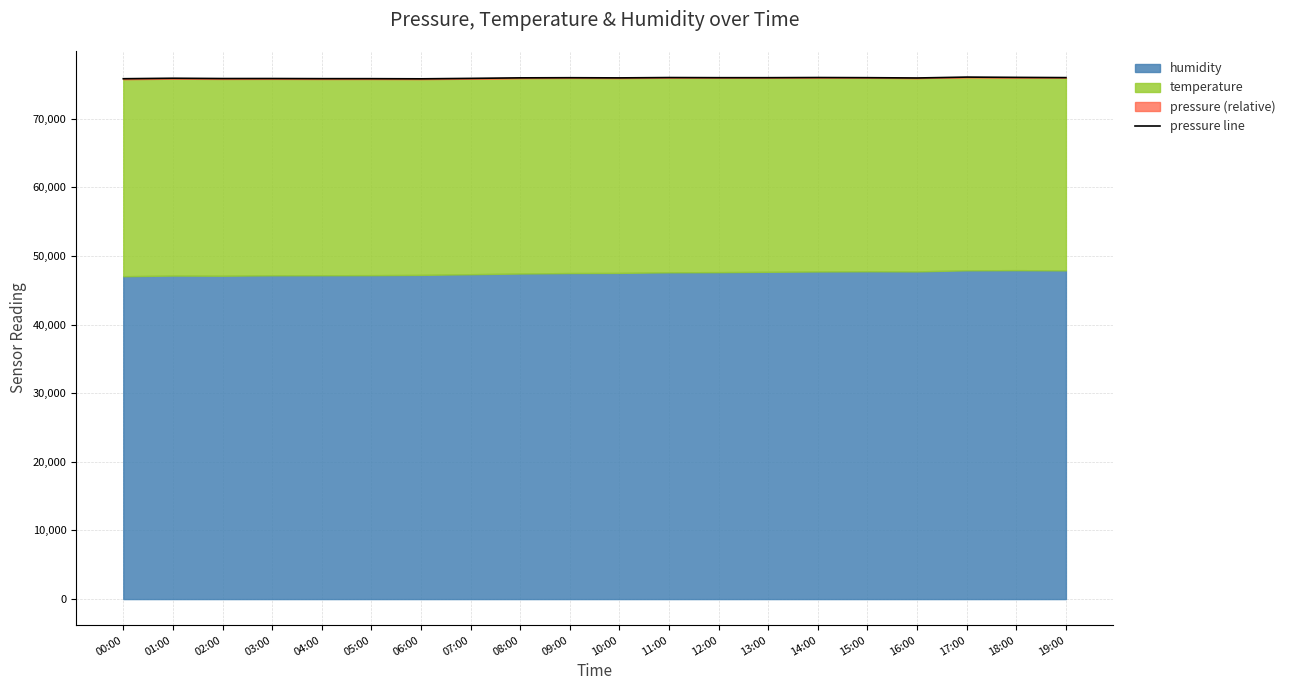

What position from the left is 17:00?

18